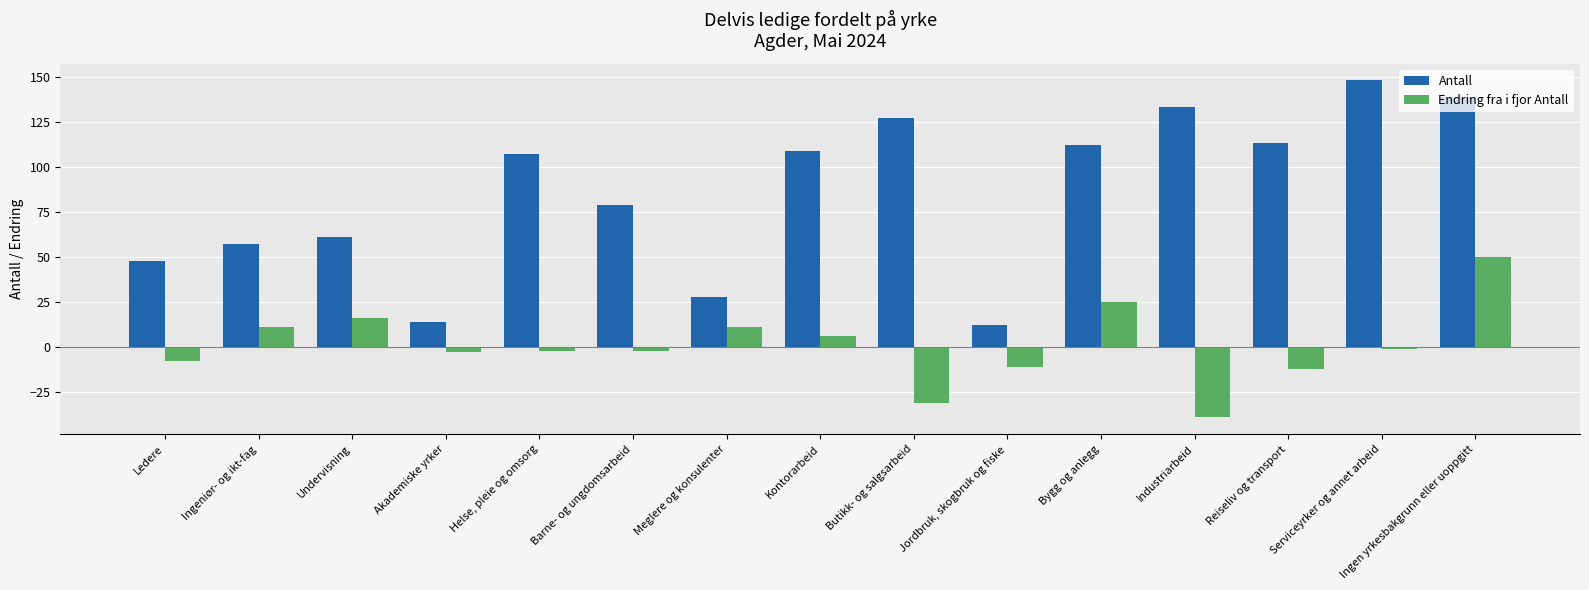

What is the label of the 8th bar from the left?

Kontorarbeid